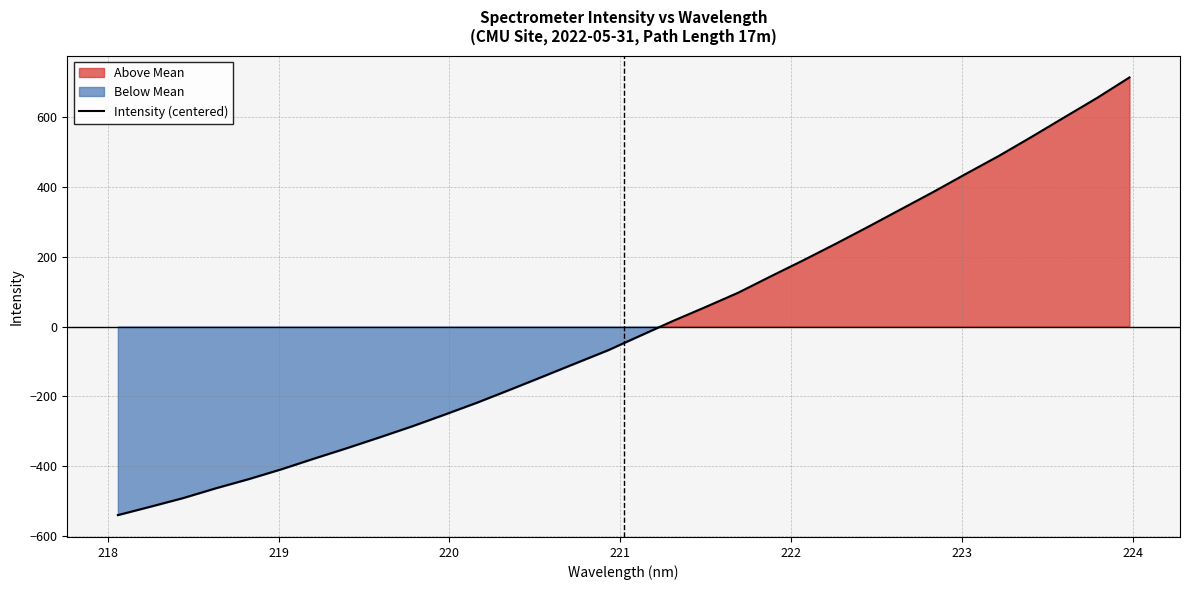

What is the difference between the maximum and minimum values?

1254.6